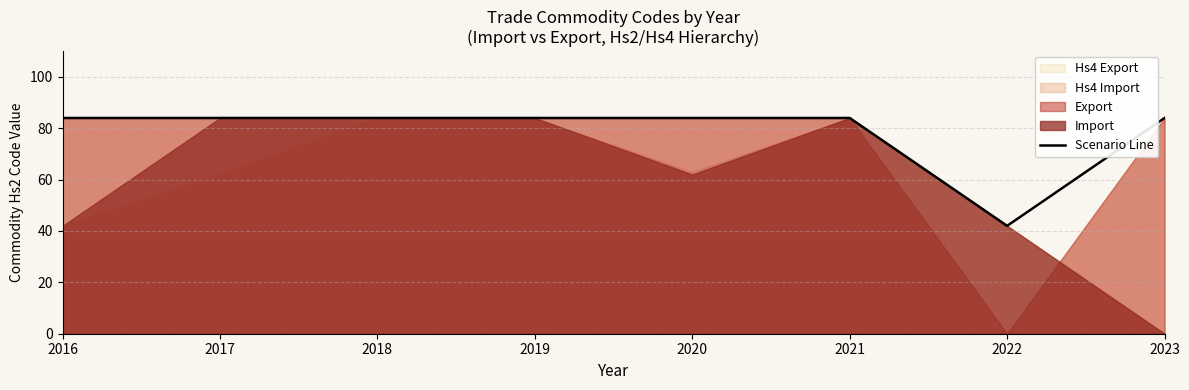

What is the ratio of the value at 2021 to the value at 2016?

1.0